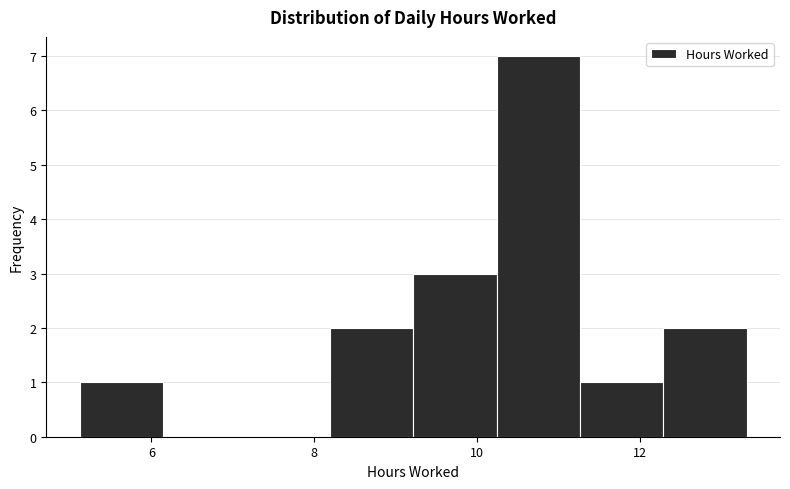

Which range on the x-axis has the tallest bar?

10.2 to 11.2